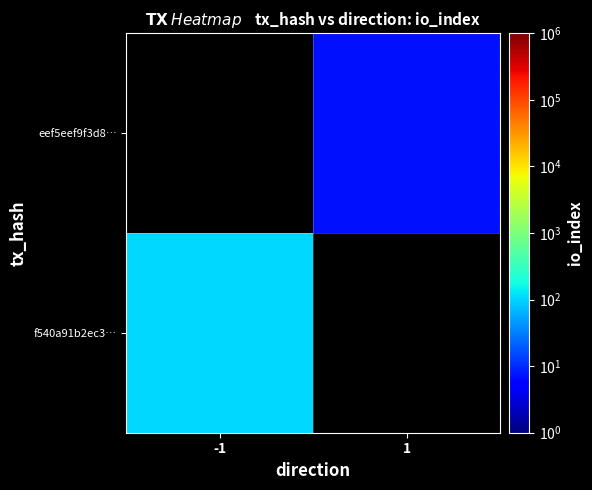

What is the minimum value shown in the chart?

7.0